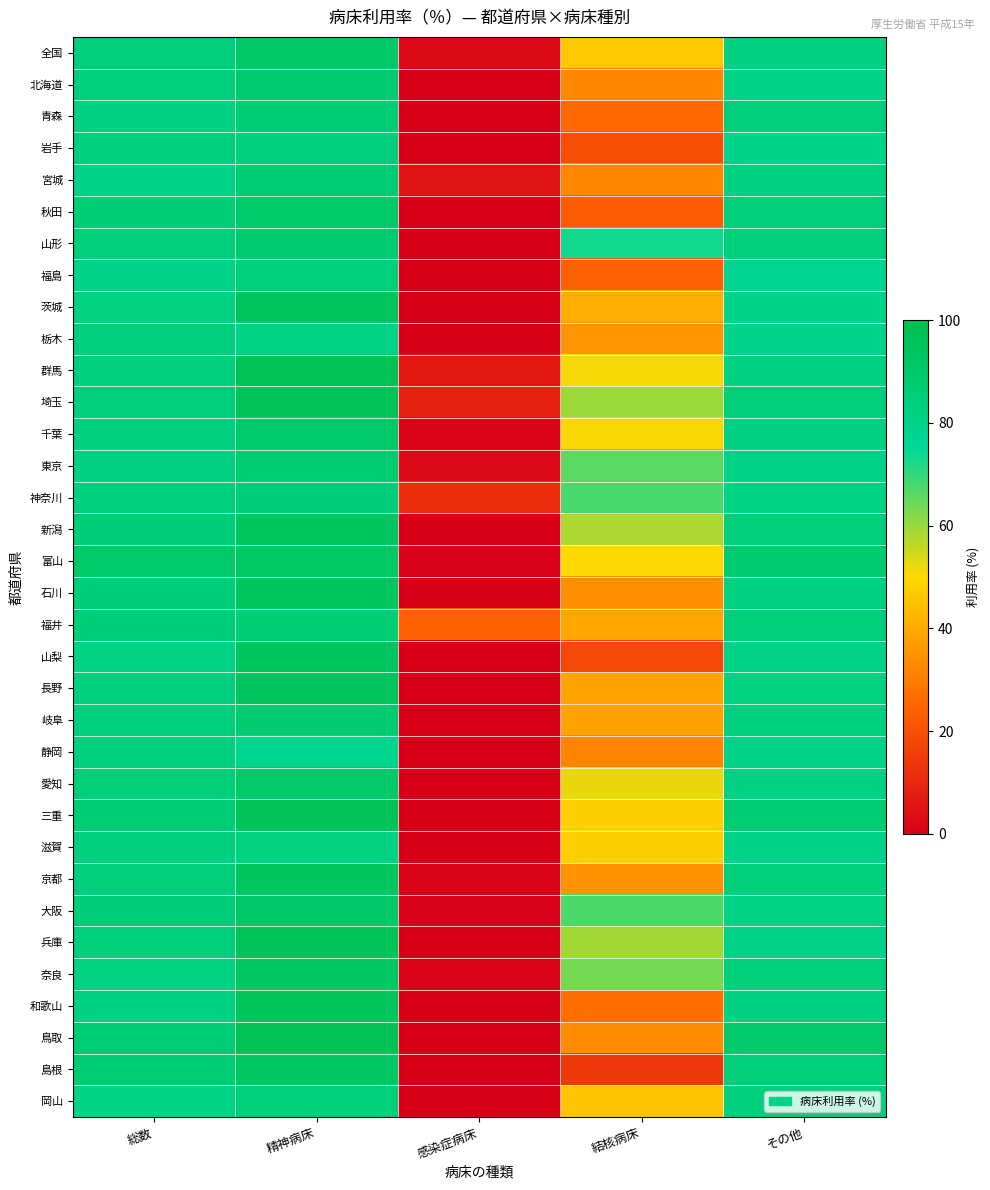

Reading left to right, what are all the values shown in this chart?

全国: 総数=84.9	精神病床=90.7	感染症病床=2.4	結核病床=46.2	その他=82.6
北海道: 総数=84.0	精神病床=89.0	感染症病床=0.0	結核病床=32.7	その他=80.7
青森: 総数=82.3	精神病床=86.2	感染症病床=0.2	結核病床=25.8	その他=84.6
岩手: 総数=83.4	精神病床=83.7	感染症病床=0.0	結核病床=19.4	その他=79.3
宮城: 総数=80.6	精神病床=87.1	感染症病床=5.1	結核病床=32.8	その他=81.7
秋田: 総数=86.2	精神病床=89.6	感染症病床=0.1	結核病床=22.9	その他=84.7
山形: 総数=85.2	精神病床=88.7	感染症病床=0.3	結核病床=73.1	その他=84.7
福島: 総数=80.3	精神病床=84.0	感染症病床=0.0	結核病床=24.0	その他=77.9
茨城: 総数=81.6	精神病床=94.1	感染症病床=0.1	結核病床=41.0	その他=79.4
栃木: 総数=83.7	精神病床=81.1	感染症病床=0.1	結核病床=35.4	その他=79.1
群馬: 総数=83.5	精神病床=96.6	感染症病床=6.3	結核病床=50.9	その他=82.4
埼玉: 総数=84.9	精神病床=95.6	感染症病床=8.0	結核病床=59.4	その他=84.5
千葉: 総数=83.1	精神病床=89.6	感染症病床=1.4	結核病床=50.4	その他=81.7
東京: 総数=82.0	精神病床=87.3	感染症病床=2.2	結核病床=66.2	その他=80.6
神奈川: 総数=83.0	精神病床=85.9	感染症病床=11.6	結核病床=67.6	その他=80.9
新潟: 総数=85.9	精神病床=92.9	感染症病床=0.0	結核病床=58.1	その他=84.9
富山: 総数=90.1	精神病床=91.3	感染症病床=0.4	結核病床=50.2	その他=87.8
石川: 総数=85.8	精神病床=93.3	感染症病床=0.3	結核病床=33.7	その他=82.8
福井: 総数=85.7	精神病床=86.1	感染症病床=24.1	結核病床=39.2	その他=84.9
山梨: 総数=81.0	精神病床=92.7	感染症病床=0.0	結核病床=17.8	その他=80.4
長野: 総数=83.9	精神病床=93.7	感染症病床=0.0	結核病床=38.6	その他=81.4
岐阜: 総数=83.5	精神病床=87.8	感染症病床=0.1	結核病床=38.6	その他=83.0
静岡: 総数=83.5	精神病床=78.1	感染症病床=0.1	結核病床=31.8	その他=80.0
愛知: 総数=85.3	精神病床=90.0	感染症病床=0.2	結核病床=52.0	その他=82.2
三重: 総数=86.5	精神病床=95.0	感染症病床=0.0	結核病床=48.3	その他=87.0
滋賀: 総数=83.7	精神病床=81.6	感染症病床=0.0	結核病床=48.3	その他=80.3
京都: 総数=84.4	精神病床=92.6	感染症病床=0.9	結核病床=34.6	その他=84.1
大阪: 総数=85.6	精神病床=90.8	感染症病床=0.4	結核病床=67.4	その他=81.2
兵庫: 総数=84.4	精神病床=95.0	感染症病床=0.3	結核病床=59.0	その他=80.0
奈良: 総数=81.5	精神病床=92.0	感染症病床=0.9	結核病床=63.3	その他=85.1
和歌山: 総数=82.6	精神病床=94.8	感染症病床=0.0	結核病床=27.0	その他=81.7
鳥取: 総数=86.9	精神病床=96.2	感染症病床=0.0	結核病床=33.4	その他=89.6
島根: 総数=87.0	精神病床=92.3	感染症病床=0.0	結核病床=14.2	その他=85.4
岡山: 総数=81.1	精神病床=84.0	感染症病床=0.1	結核病床=45.4	その他=83.3